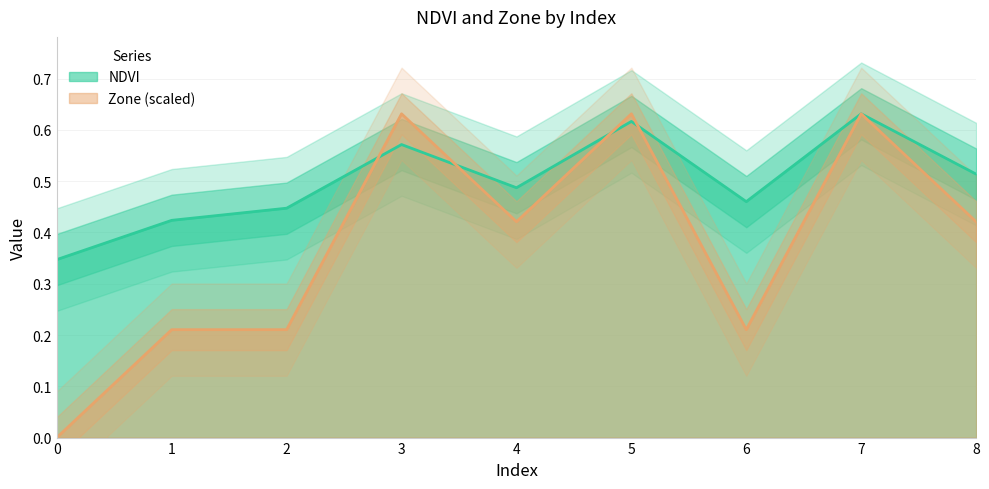

What is the difference between the maximum and second lowest values in the NDVI series?

0.2